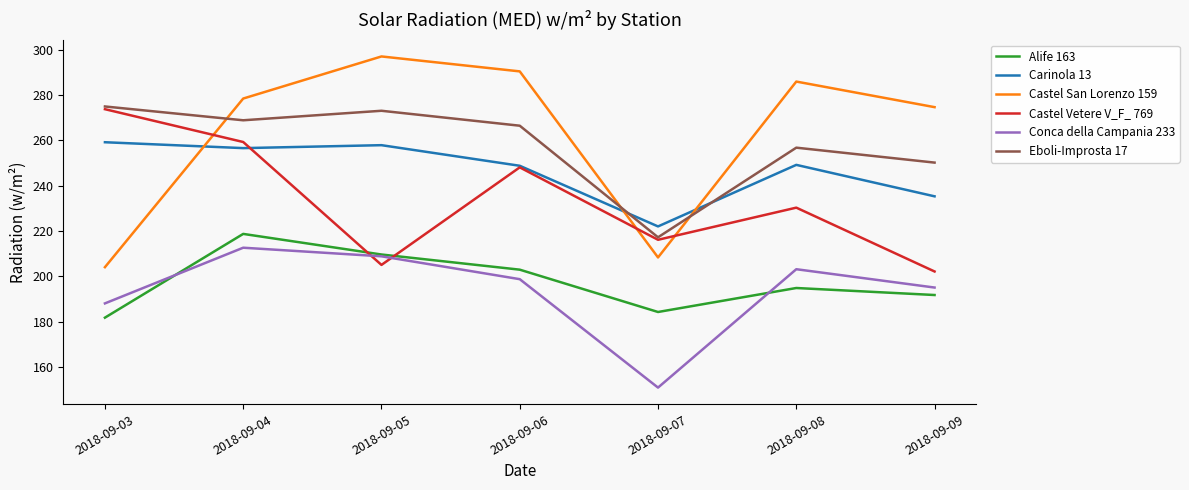

After their last crossing, which series has the higher values: Castel San Lorenzo 159 or Eboli-Improsta 17?

Castel San Lorenzo 159